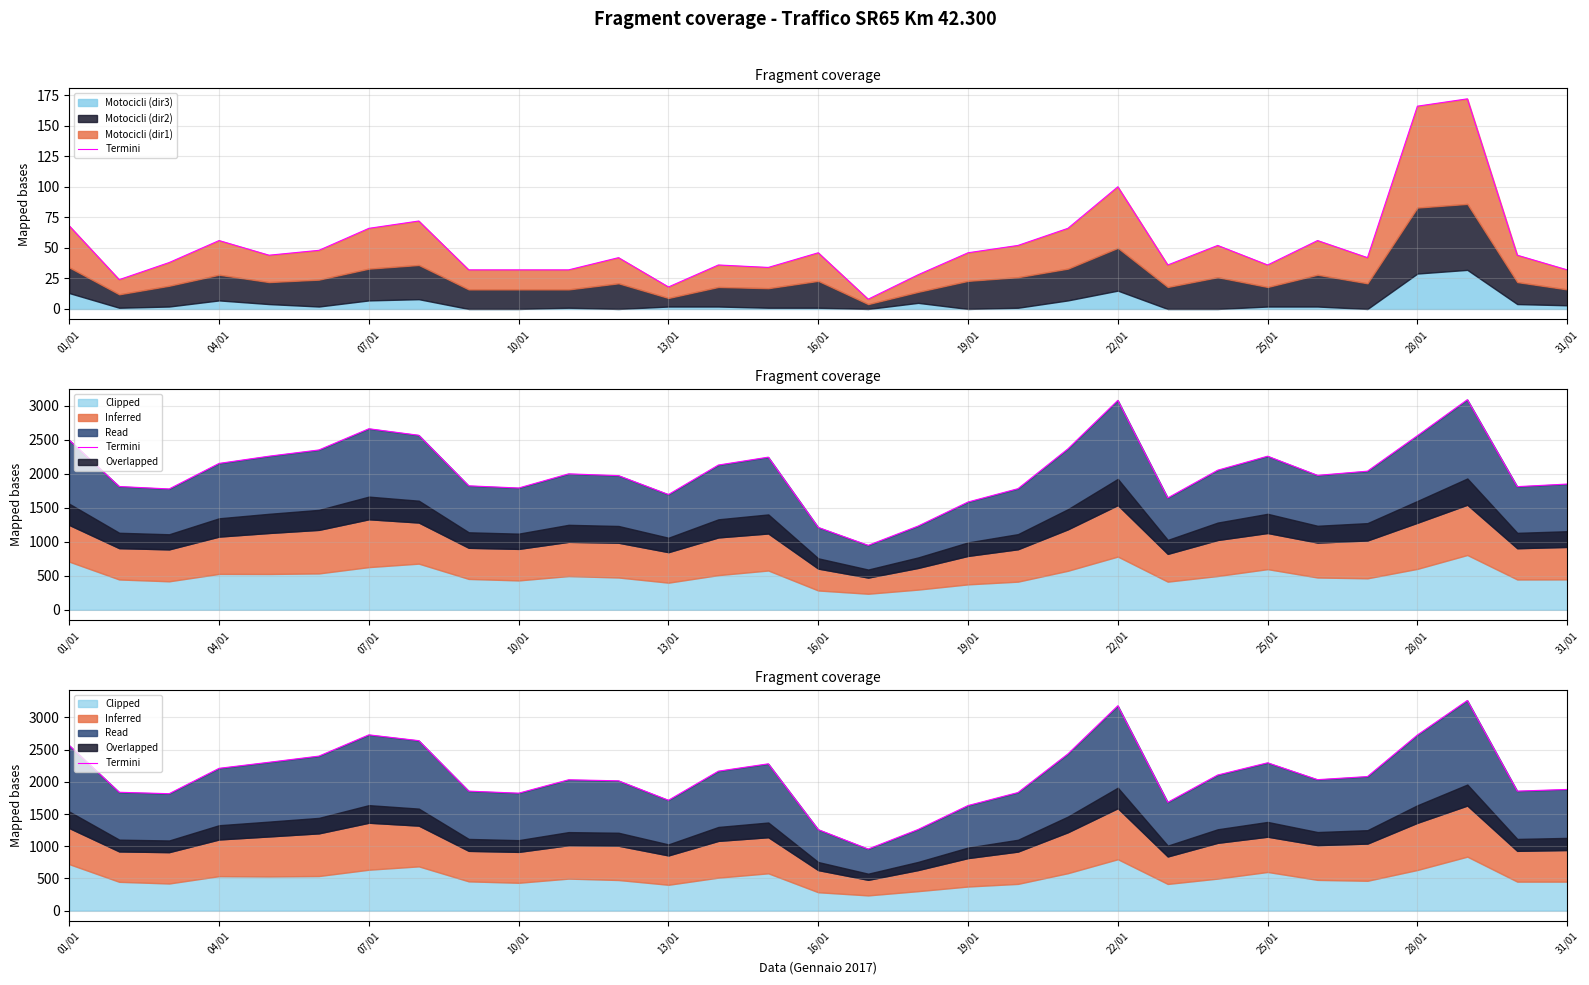

What is the difference between the maximum and minimum values?

2308